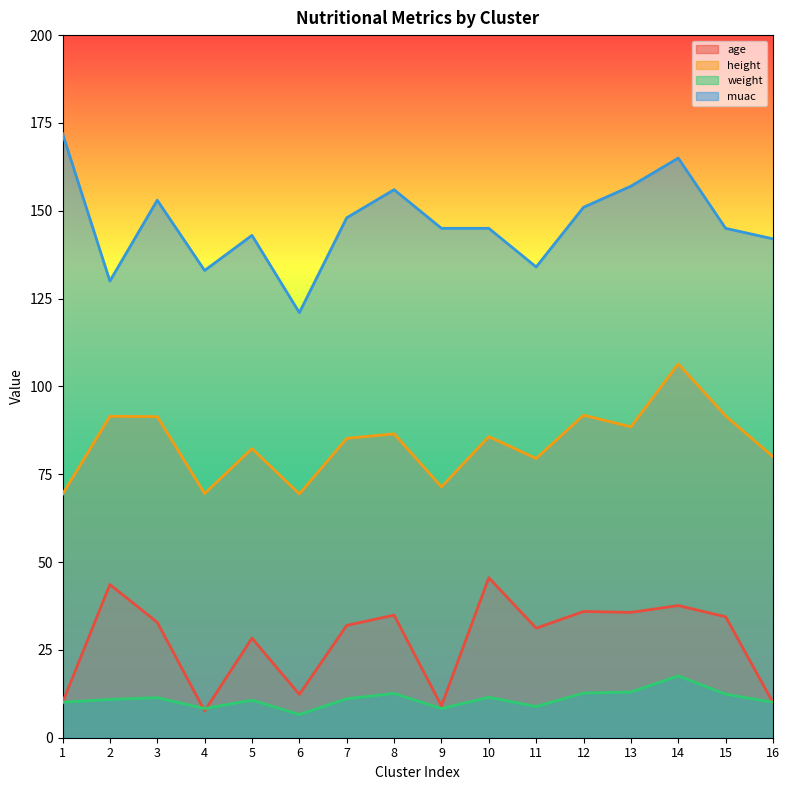

What is the spread (max minus min) of values at 7?

136.9